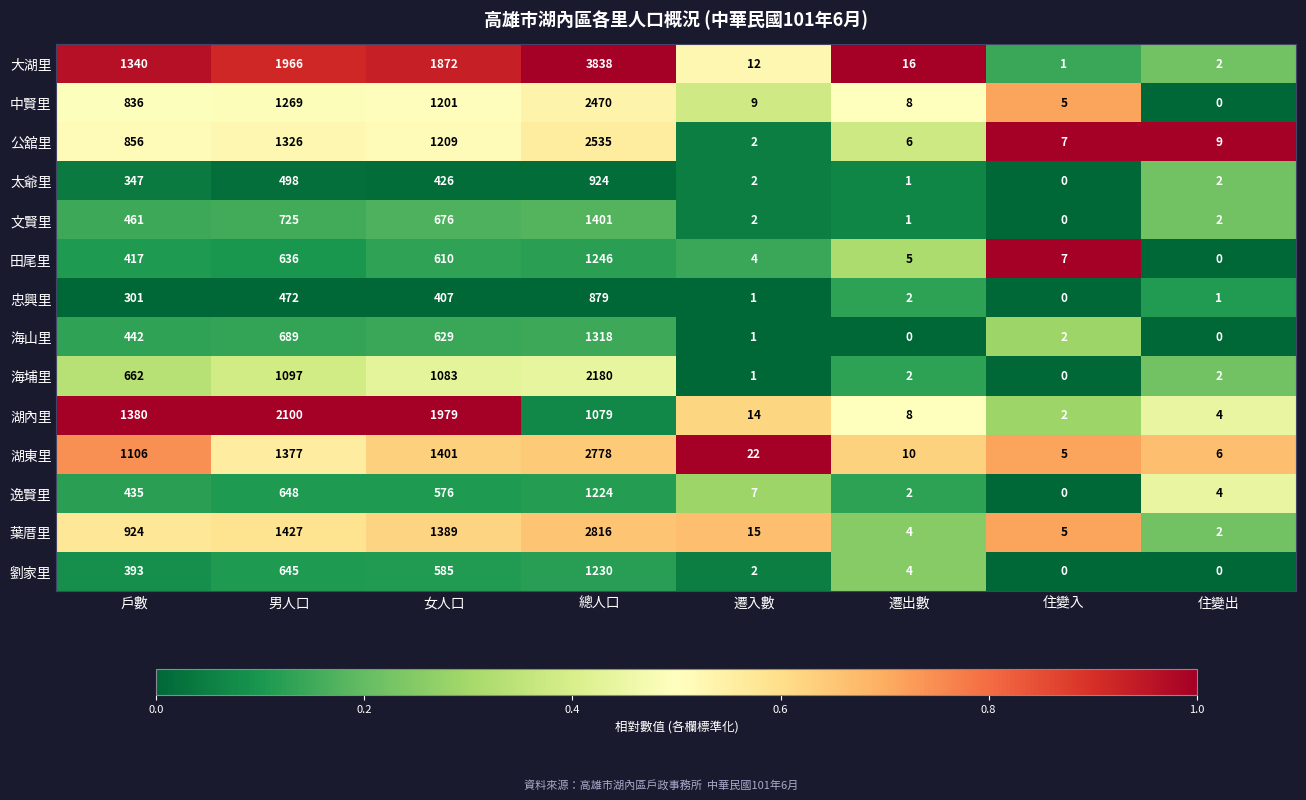

What is the average value of the 逸賢里 series?

362